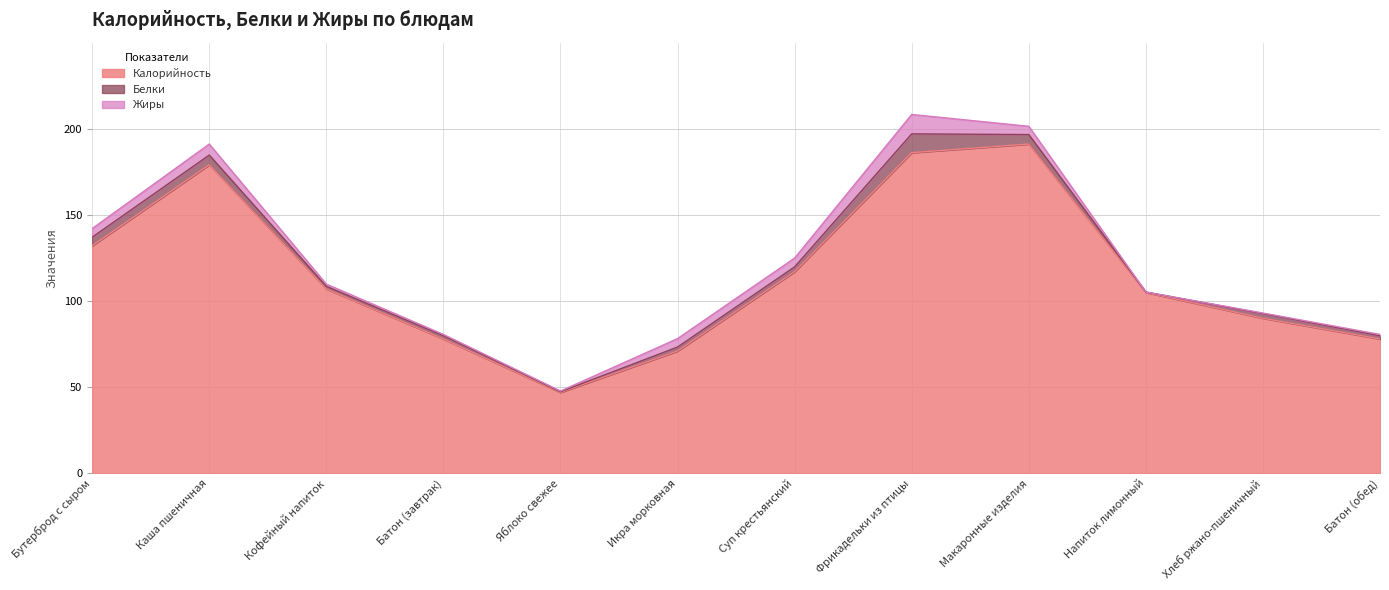

Which series changed the most between Кофейный напиток and Яблоко свежее?

Калорийность